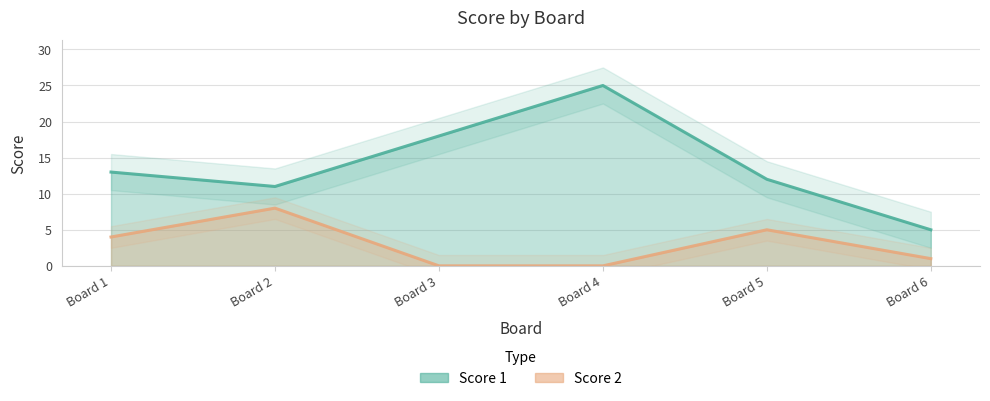

In Score 1, how many points are lower than both neighbors (excluding endpoints)?

1